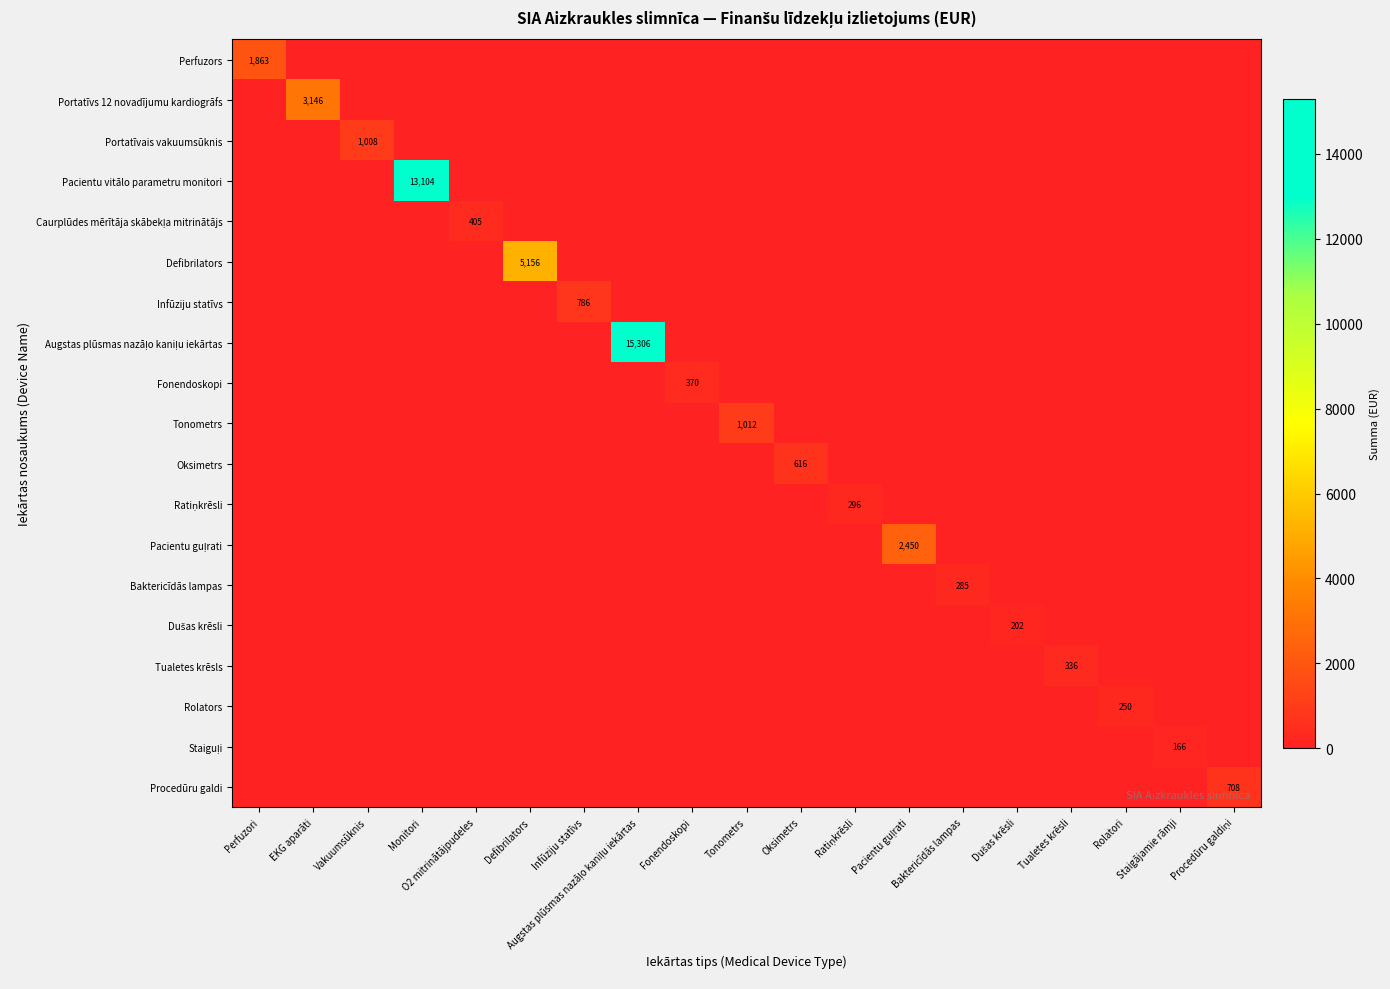

True or false: Portatīvs 12 novadījumu kardiogrāfs has a value of 3146 at EKG aparāti.

True